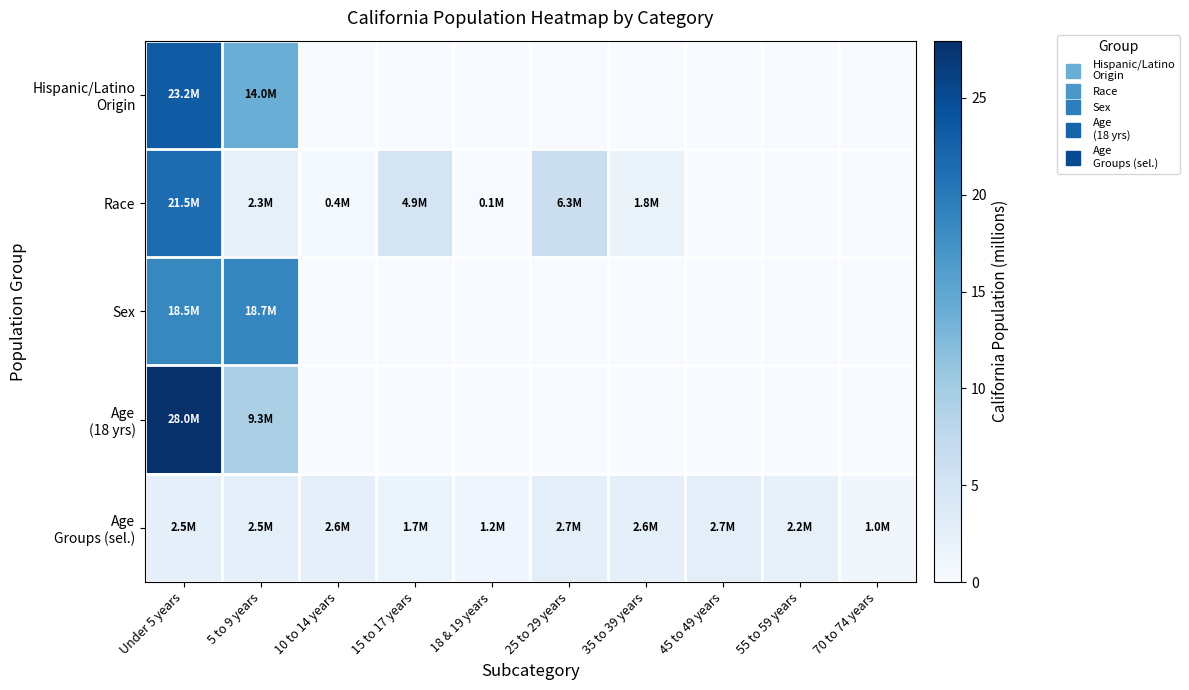

At 10 to 14 years, list the series in order from largest to smallest.

Age Groups (sel.), Race, Hispanic/Latino Origin, Sex, Age (18 yrs)